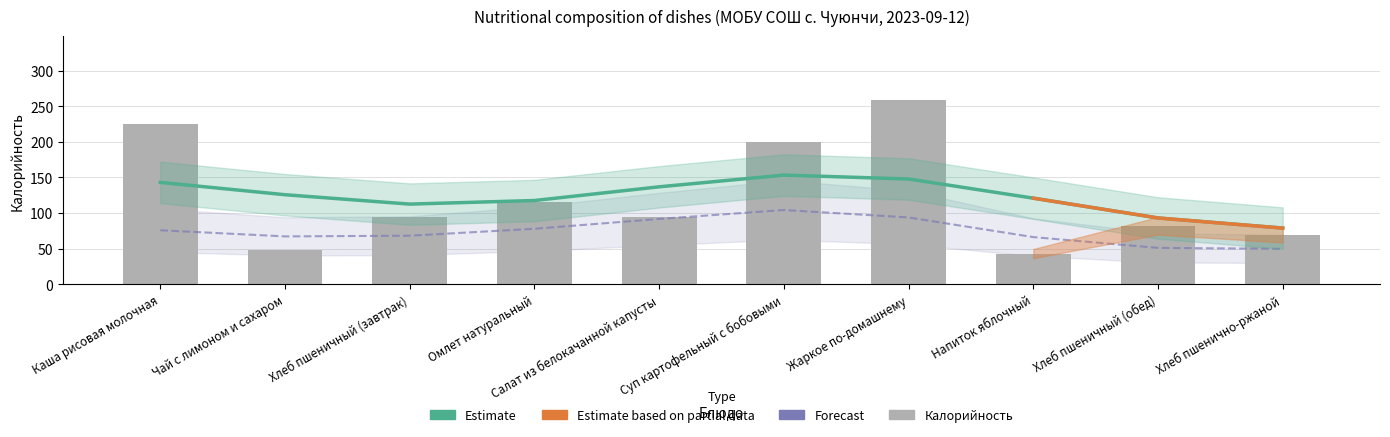

What is the difference between the maximum and second lowest values in the Калорийность series?

210.0